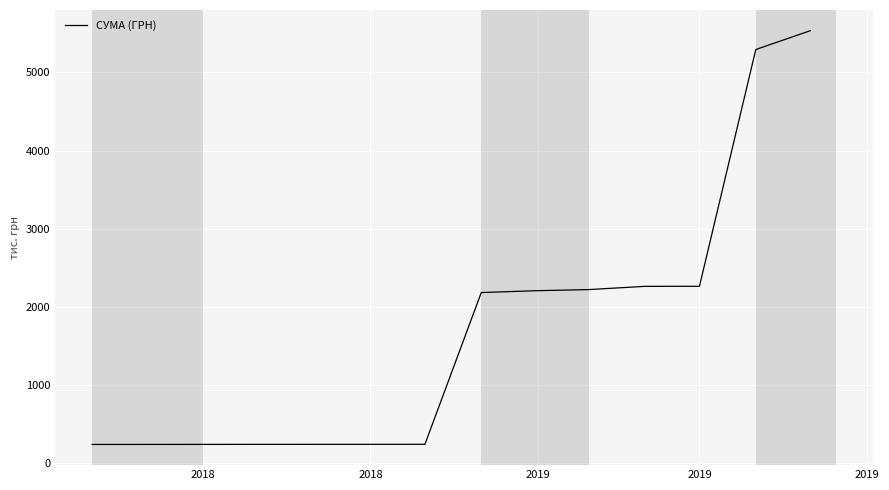

Does the chart have visible grid lines?

Yes